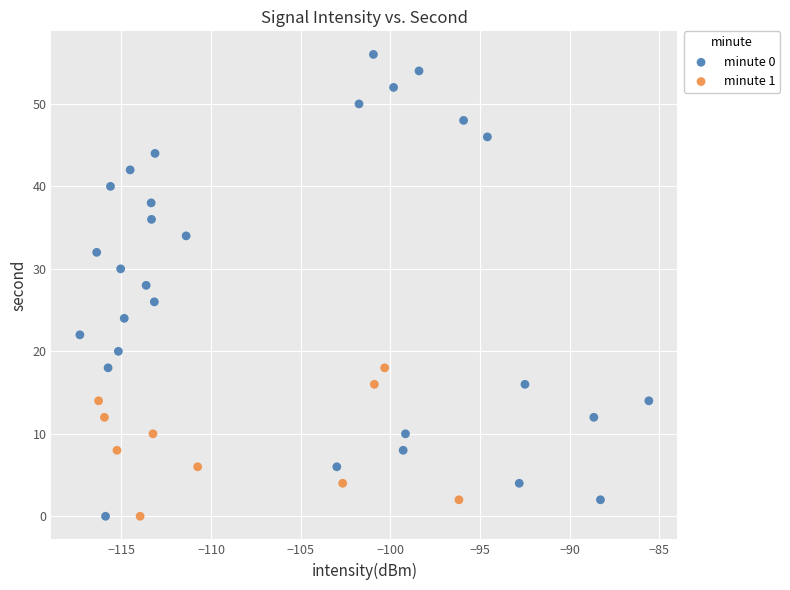

Which series has the widest spread of Y values?

minute 0